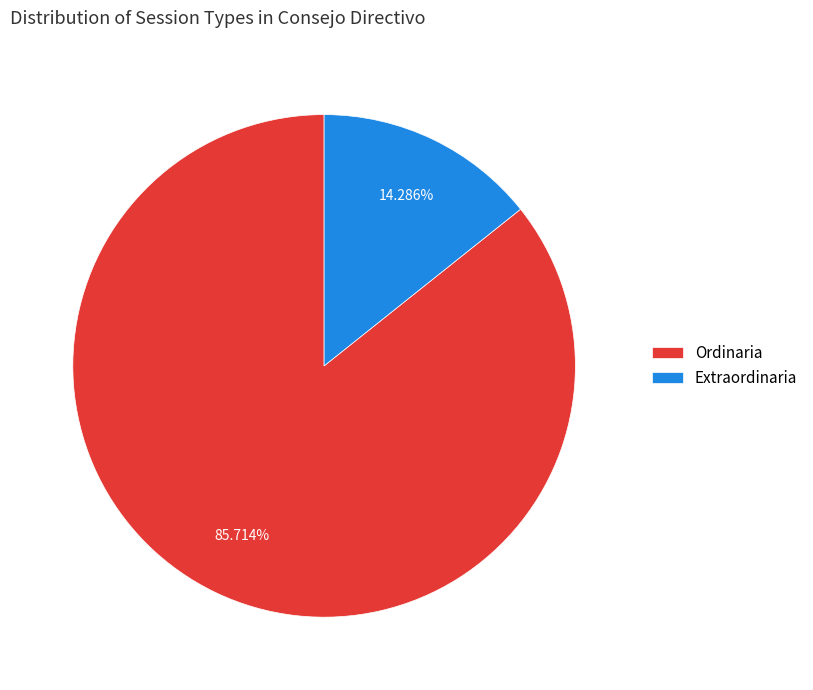

Which slice is the largest?

Ordinaria